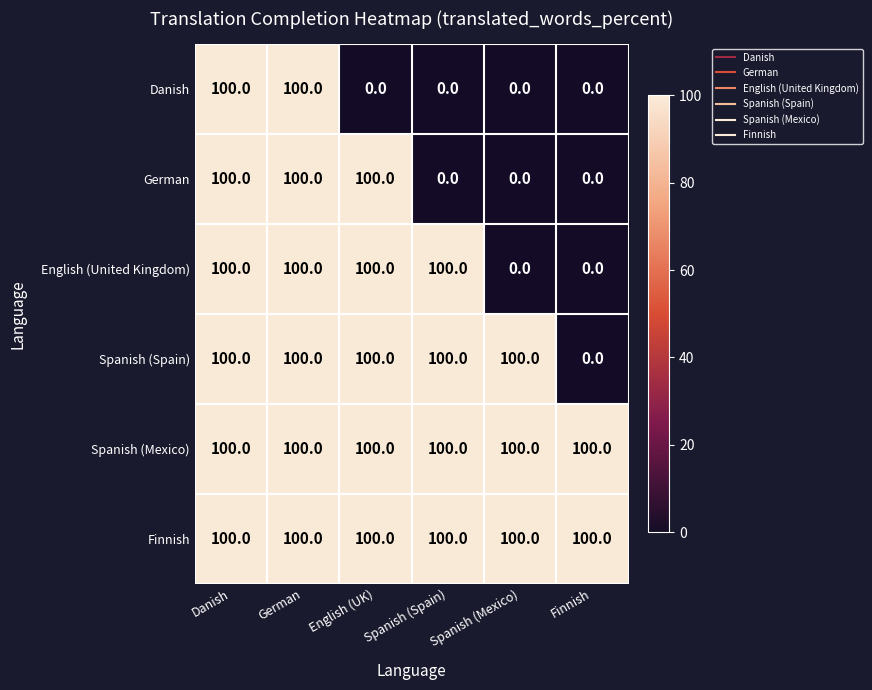

What is the difference between the highest and lowest values at English (UK)?

100